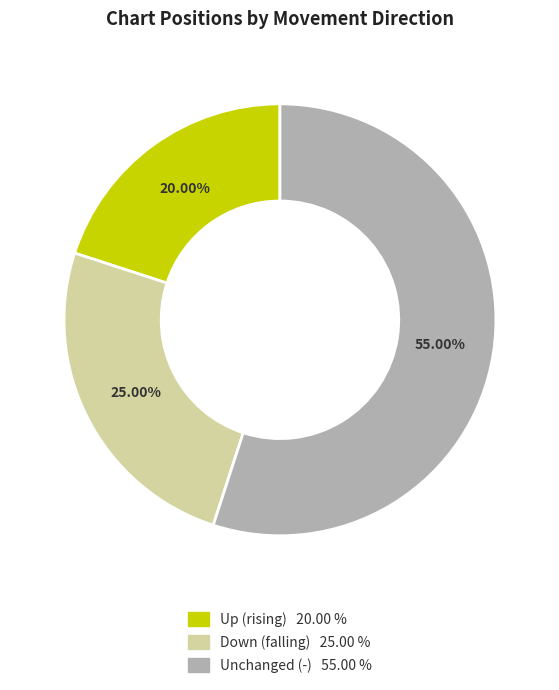

Is there a majority slice in this chart?

Yes